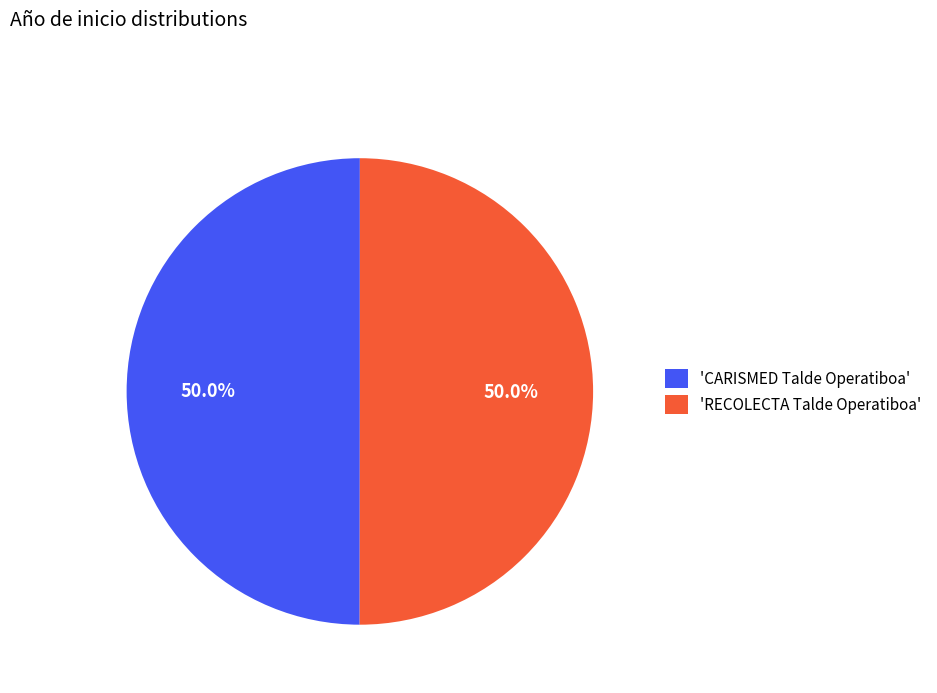

What percentage do 'RECOLECTA Talde Operatiboa' and 'CARISMED Talde Operatiboa' together represent?

100.0%